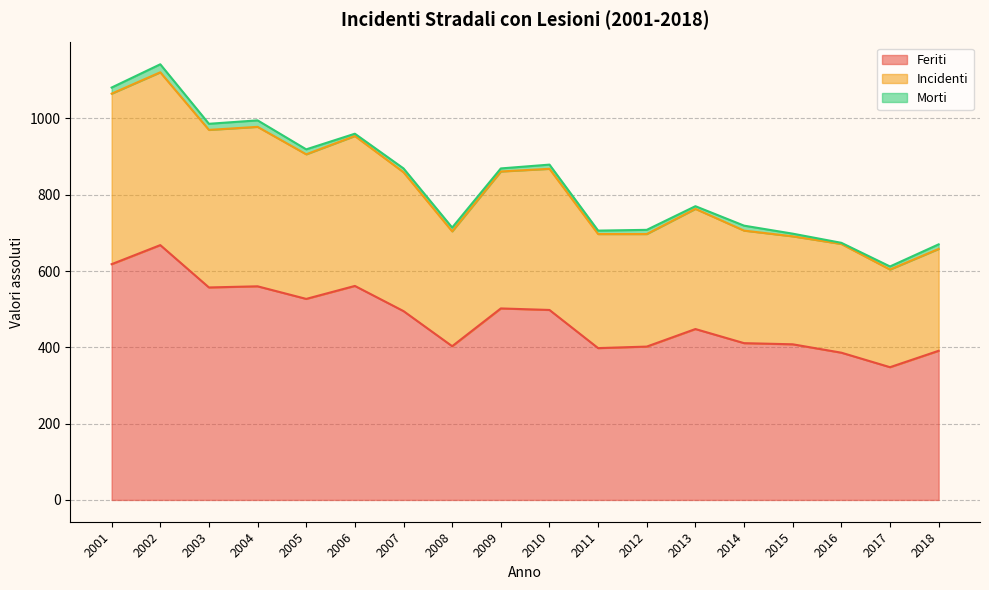

True or false: Feriti and Incidenti intersect in this chart.

False